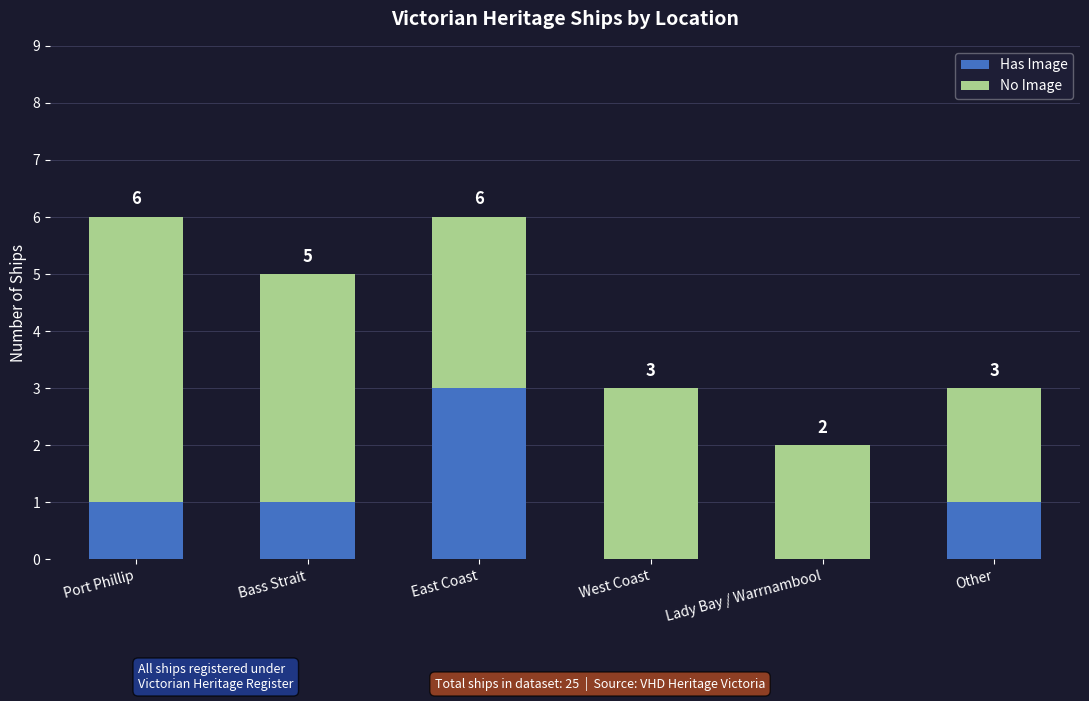

How many Has Image values are between 0 and 1?

5